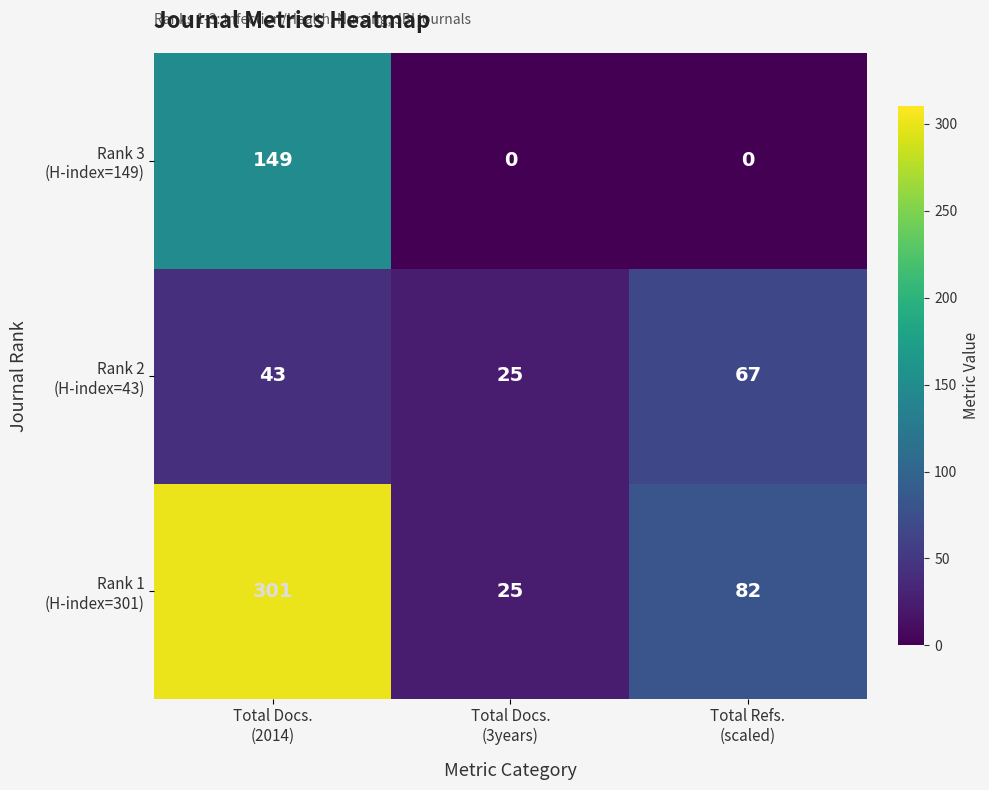

What is the maximum value shown in the chart?

301